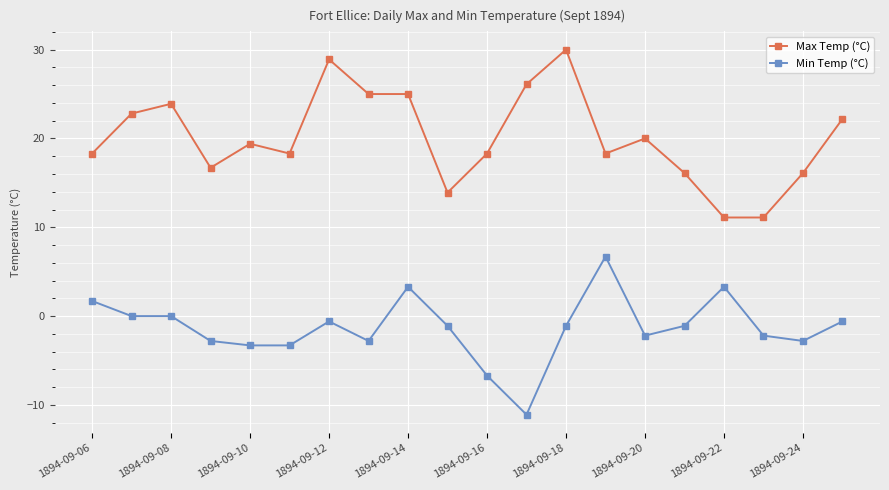

Rank the series by their average value, from lowest to highest.

Min Temp (°C), Max Temp (°C)